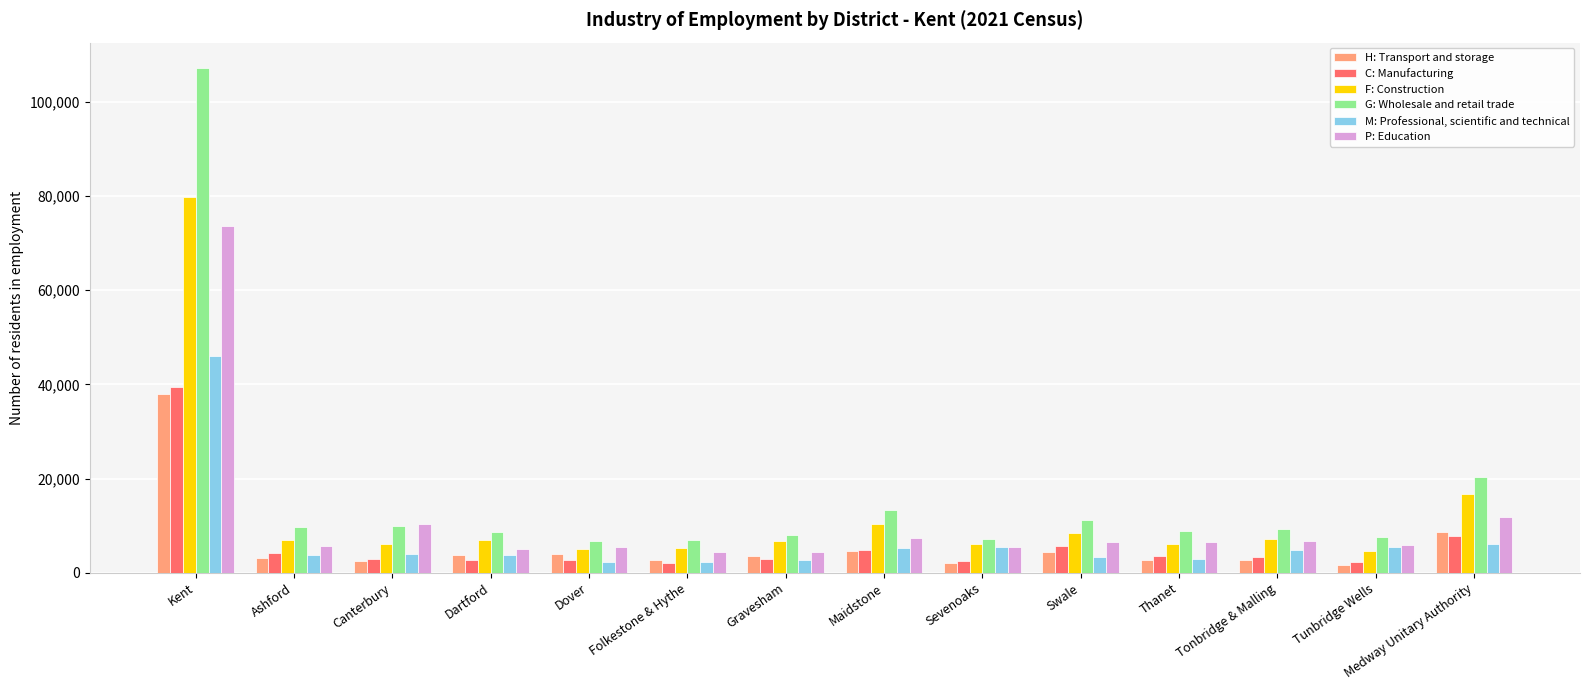

How many data points in C: Manufacturing are less than 3277?

7